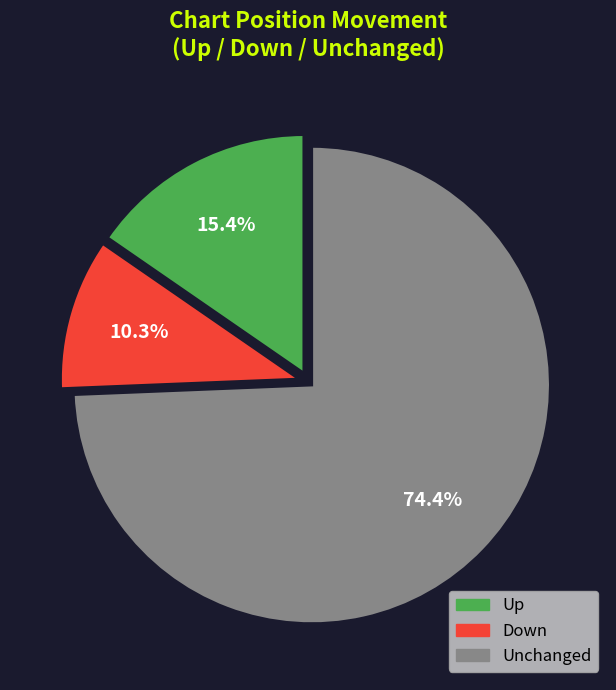

Is there any slice that represents more than half of the pie?

Yes